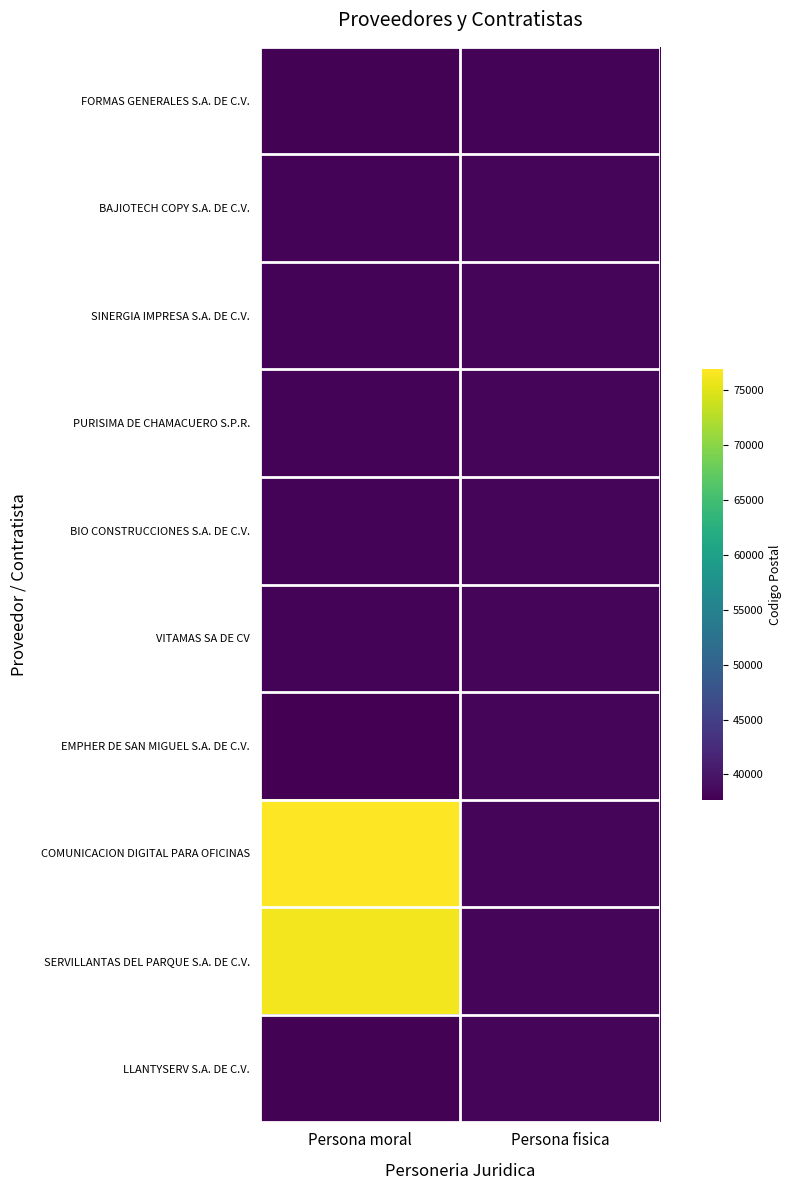

Reading left to right, list all the values displayed in this chart.

FORMAS GENERALES S.A. DE C.V.: Persona moral=38000	Persona fisica=38010
BAJIOTECH COPY S.A. DE C.V.: Persona moral=38040	Persona fisica=38200
SINERGIA IMPRESA S.A. DE C.V.: Persona moral=38010	Persona fisica=38200
PURISIMA DE CHAMACUERO S.P.R.: Persona moral=38050	Persona fisica=38200
BIO CONSTRUCCIONES S.A. DE C.V.: Persona moral=38020	Persona fisica=38200
VITAMAS SA DE CV: Persona moral=38010	Persona fisica=38200
EMPHER DE SAN MIGUEL S.A. DE C.V.: Persona moral=37700	Persona fisica=38200
COMUNICACION DIGITAL PARA OFICINAS: Persona moral=76902	Persona fisica=38200
SERVILLANTAS DEL PARQUE S.A. DE C.V.: Persona moral=76160	Persona fisica=38200
LLANTYSERV S.A. DE C.V.: Persona moral=38000	Persona fisica=38200